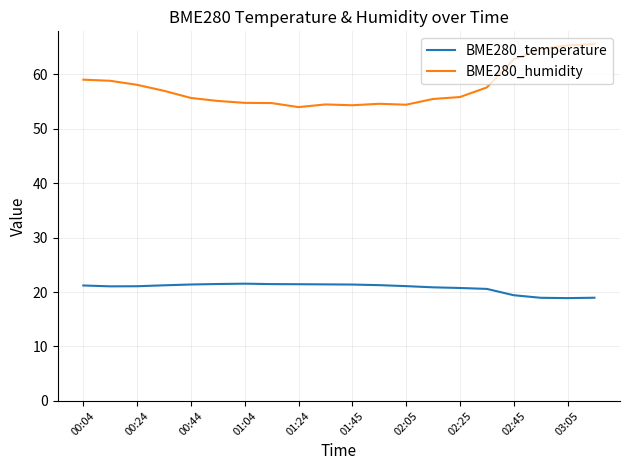

True or false: BME280_temperature and BME280_humidity intersect in this chart.

False